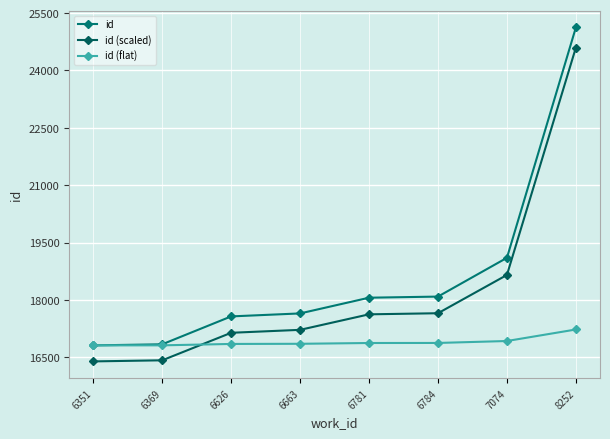

Which series has the largest range (max minus min)?

id